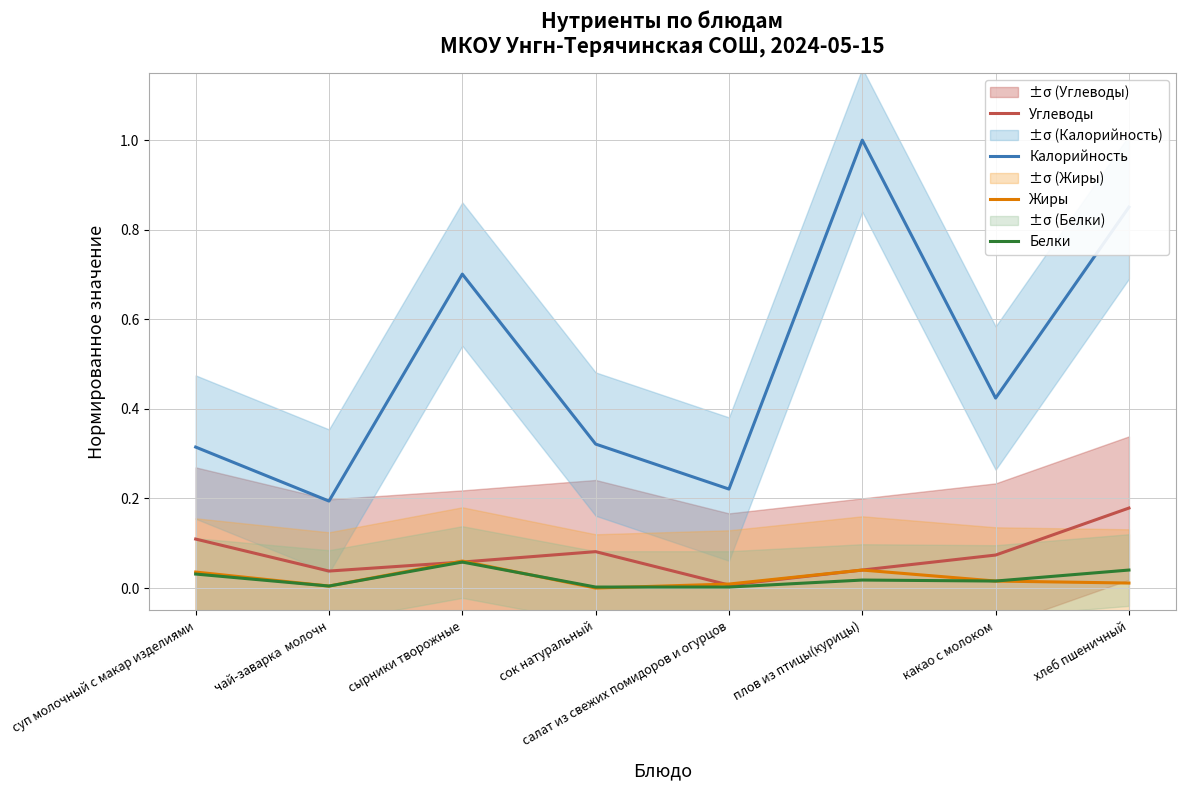

Does the chart display data point markers on the line(s)?

No